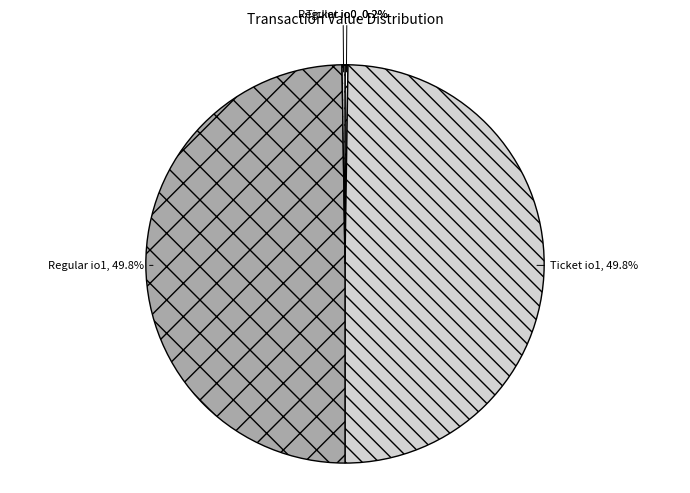

To the nearest percent, what is the average slice percentage?

25%